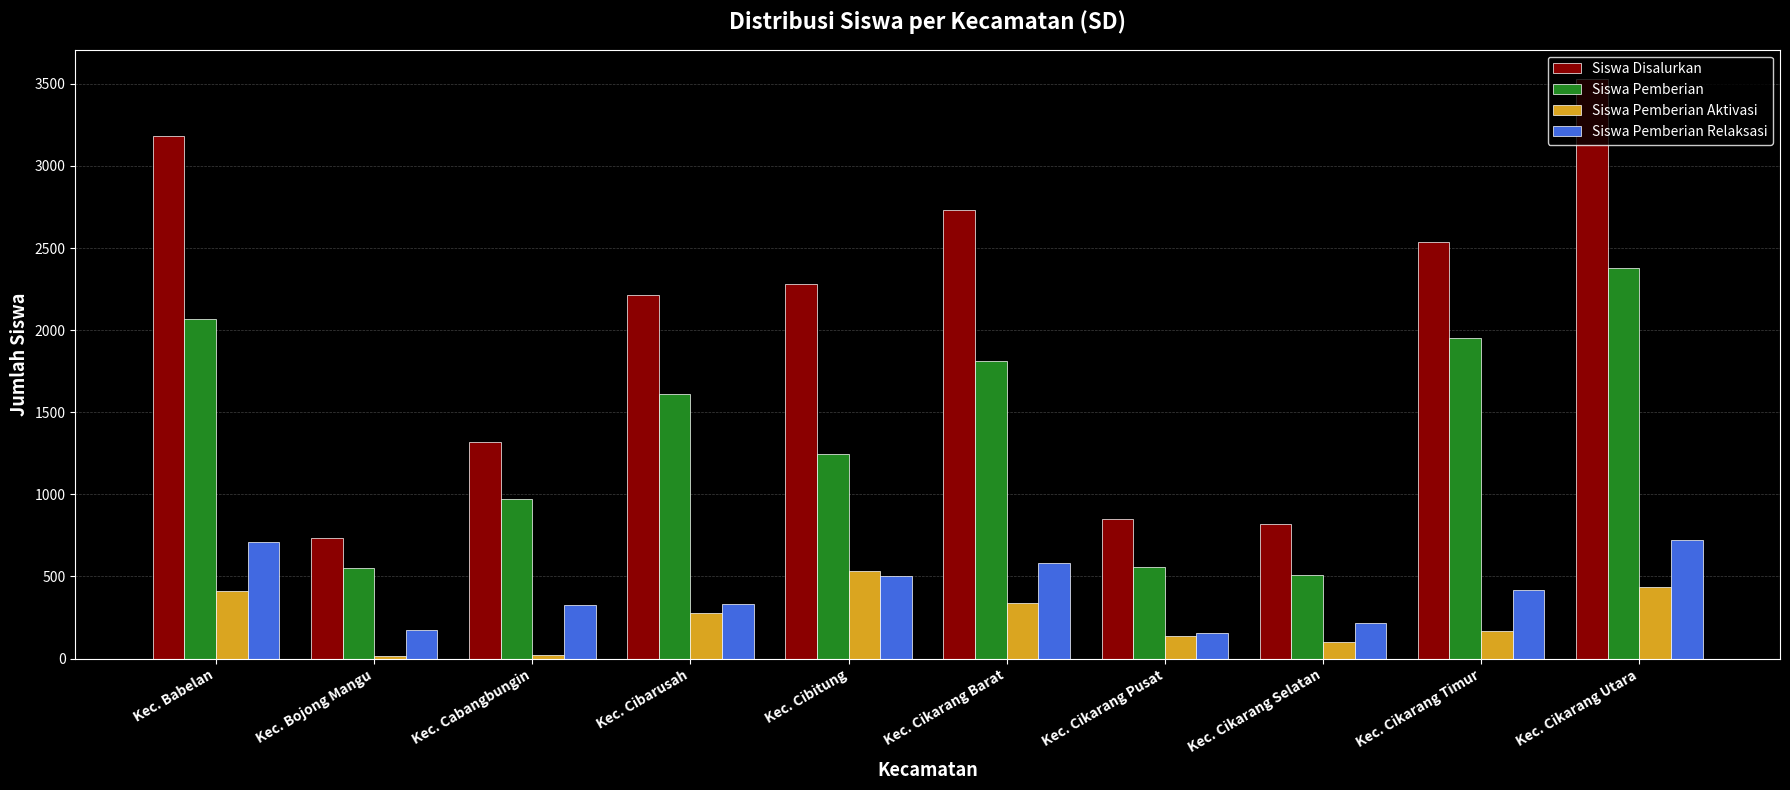

What is the label of the 7th bar from the right?

Kec. Cibarusah